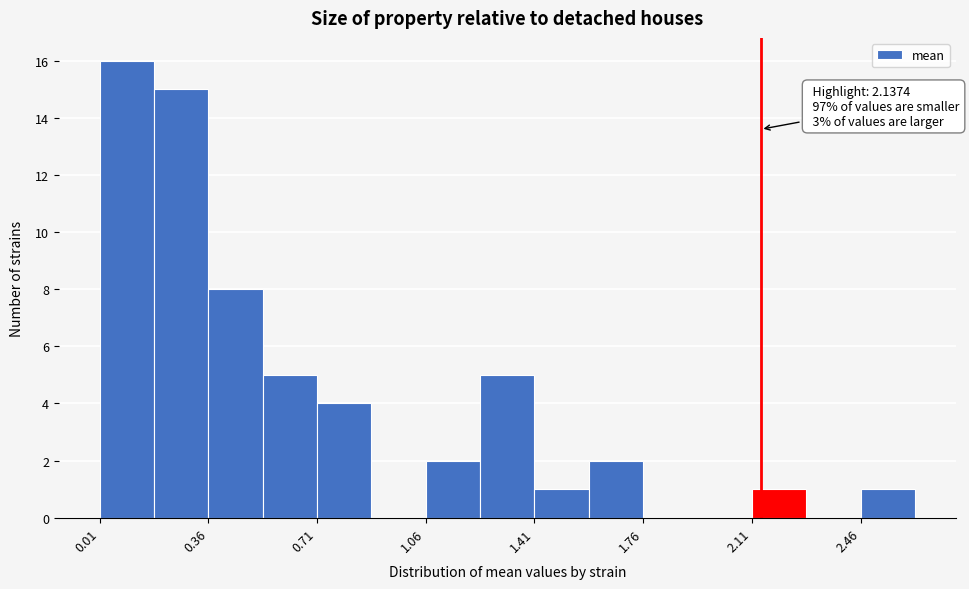

Around what value on the x-axis is the tallest bar? Give the approximate position of its centre, as read against the axis.

0.10